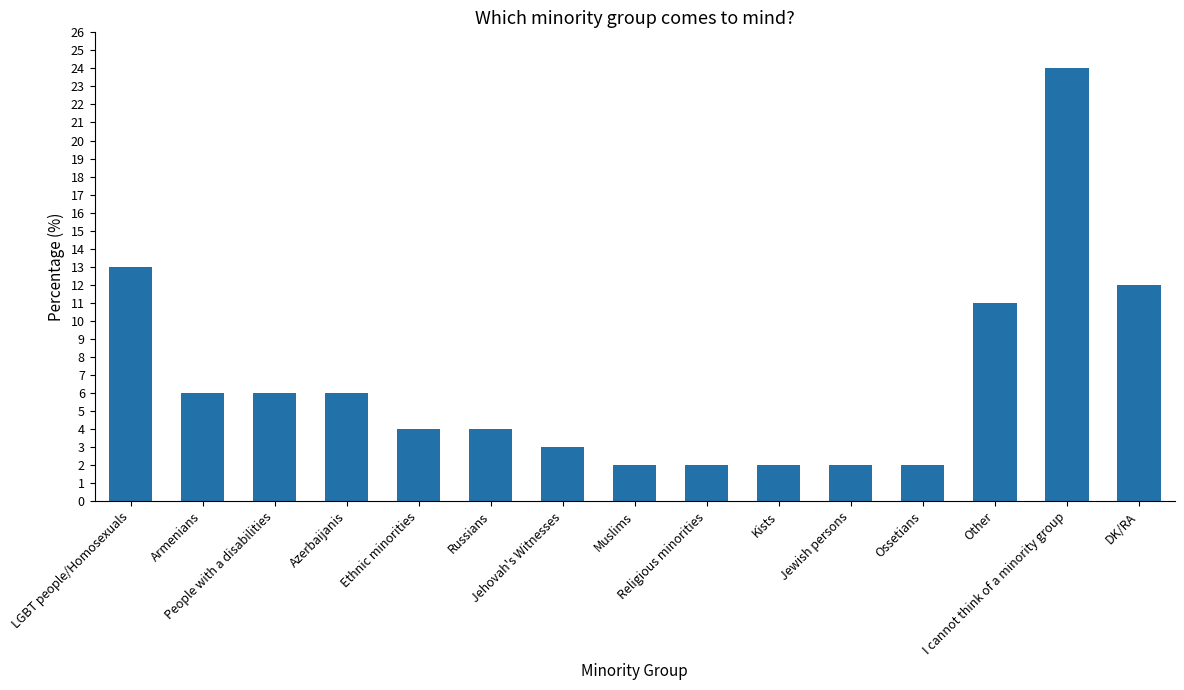

What is the smallest value displayed?

2